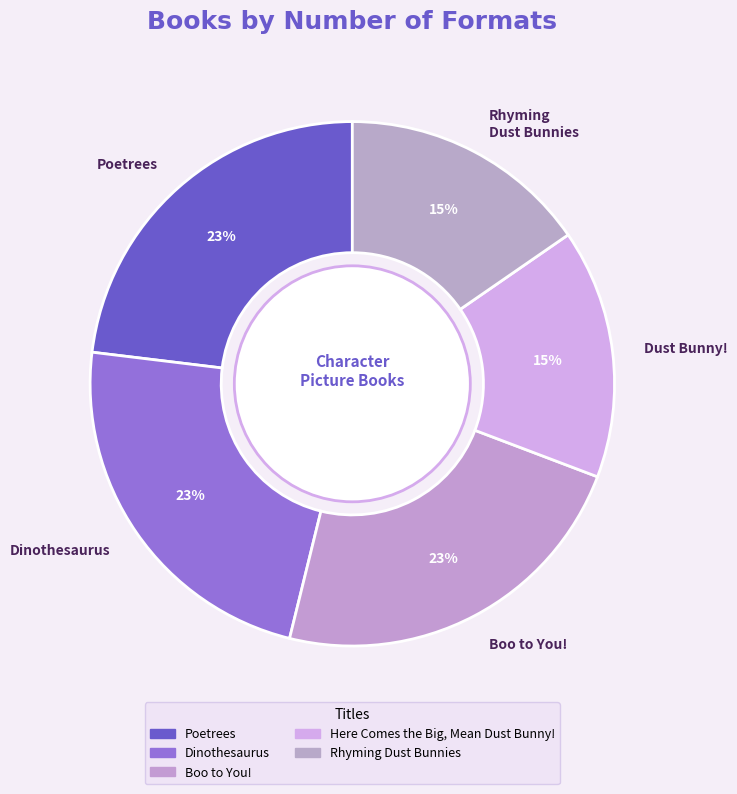

Count the number of slices in the pie.

5